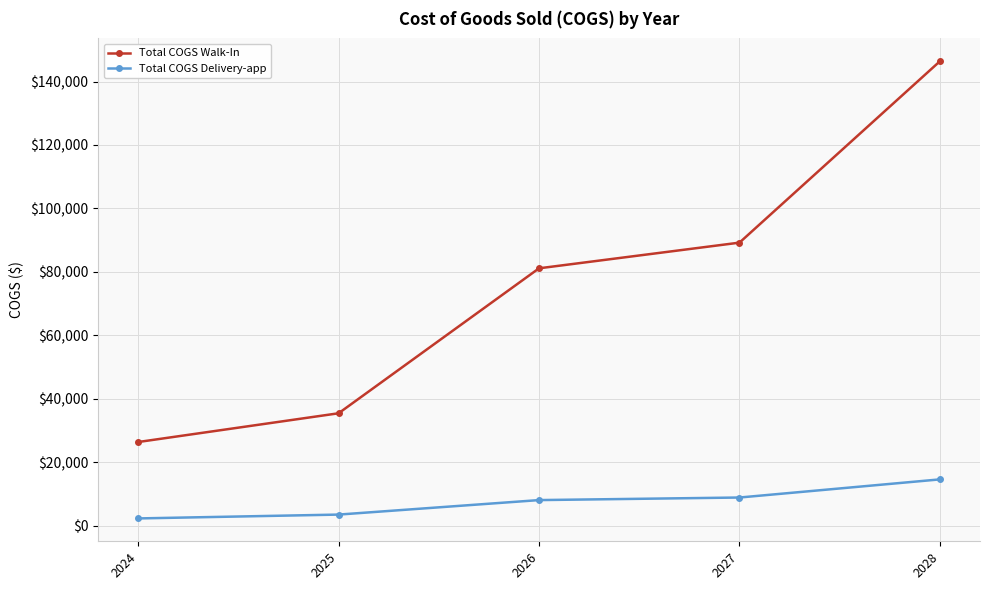

At which label does Total COGS Walk-In first exceed 81144?

2026